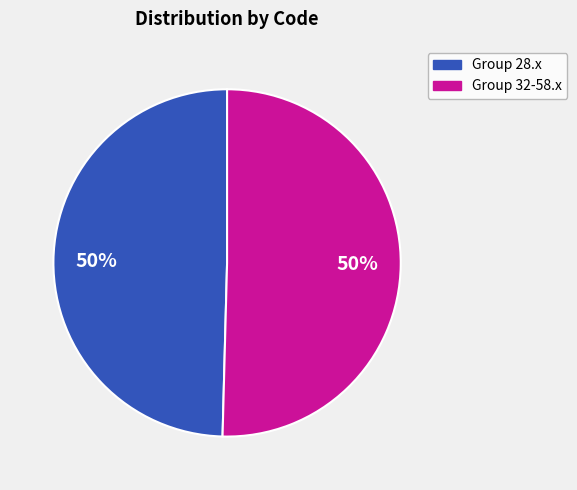

To the nearest percent, what is the average slice percentage?

50%